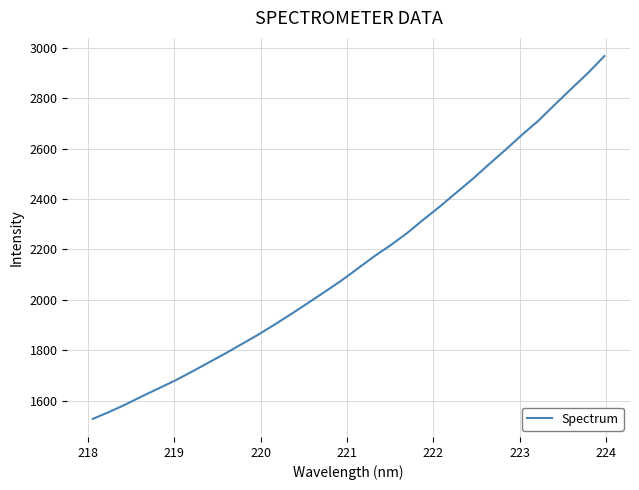

What is the greatest value displayed?

2968.0